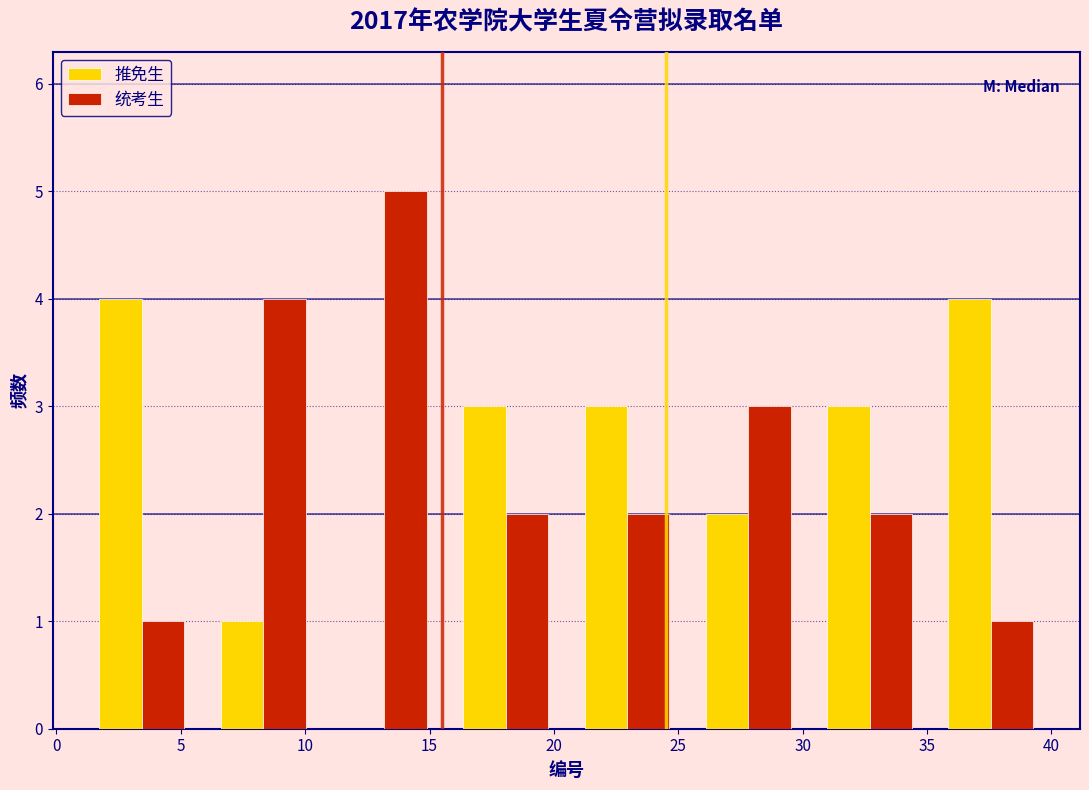

Reading left to right, list every range on the x-axis with the height of the bar of each series over it. Neither the bar edges nor the heights are printed on the chart, so give them approximately, as read against the axes.

1.0 to 6.0: 推免生=4	统考生=1
6.0 to 11.0: 推免生=1	统考生=4
11.0 to 15.5: 推免生=0	统考生=5
15.5 to 20.5: 推免生=3	统考生=2
20.5 to 25.5: 推免生=3	统考生=2
25.5 to 30.5: 推免生=2	统考生=3
30.5 to 35.0: 推免生=3	统考生=2
35.0 to 40.0: 推免生=4	统考生=1